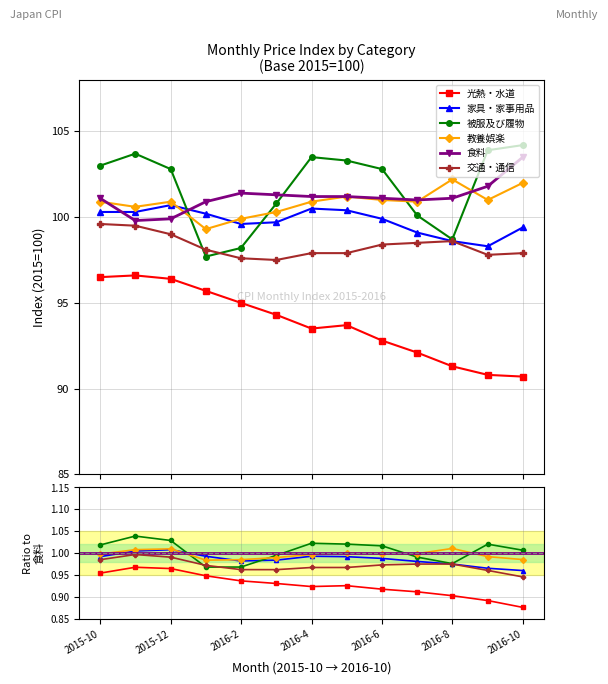

At 2016-2, list the series in order from smallest to largest.

光熱・水道, 交通・通信, 被服及び履物, 家具・家事用品, 教養娯楽, 食料